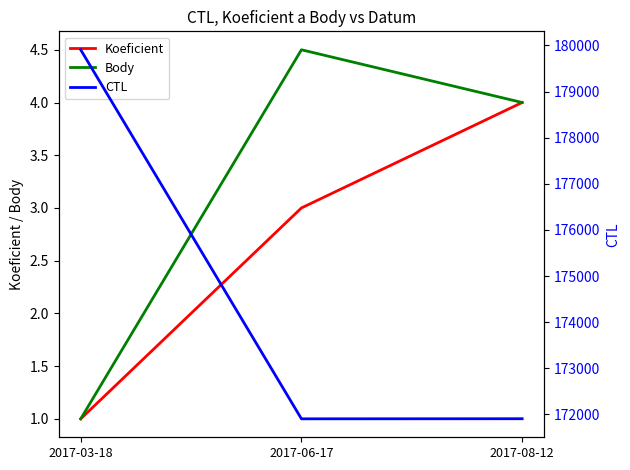

At which label does Koeficient reach its peak?

2017-08-12